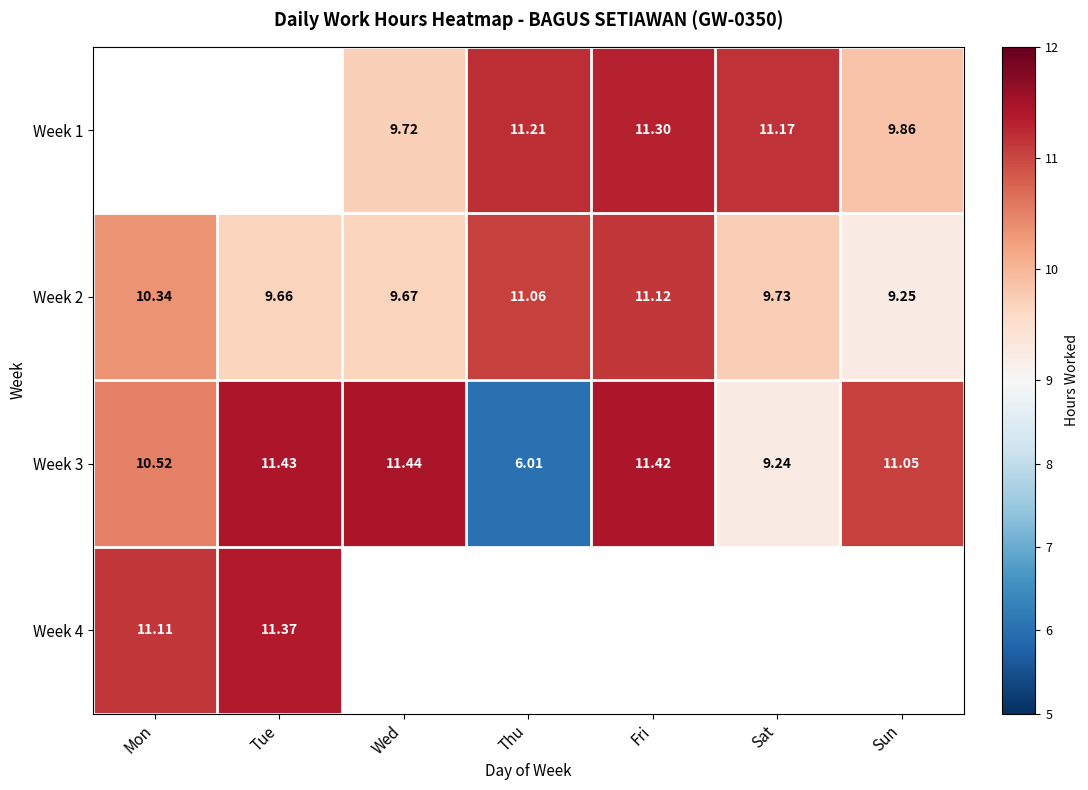

List the labels in order of Week 2 value, largest first.

Fri, Thu, Mon, Sat, Wed, Tue, Sun